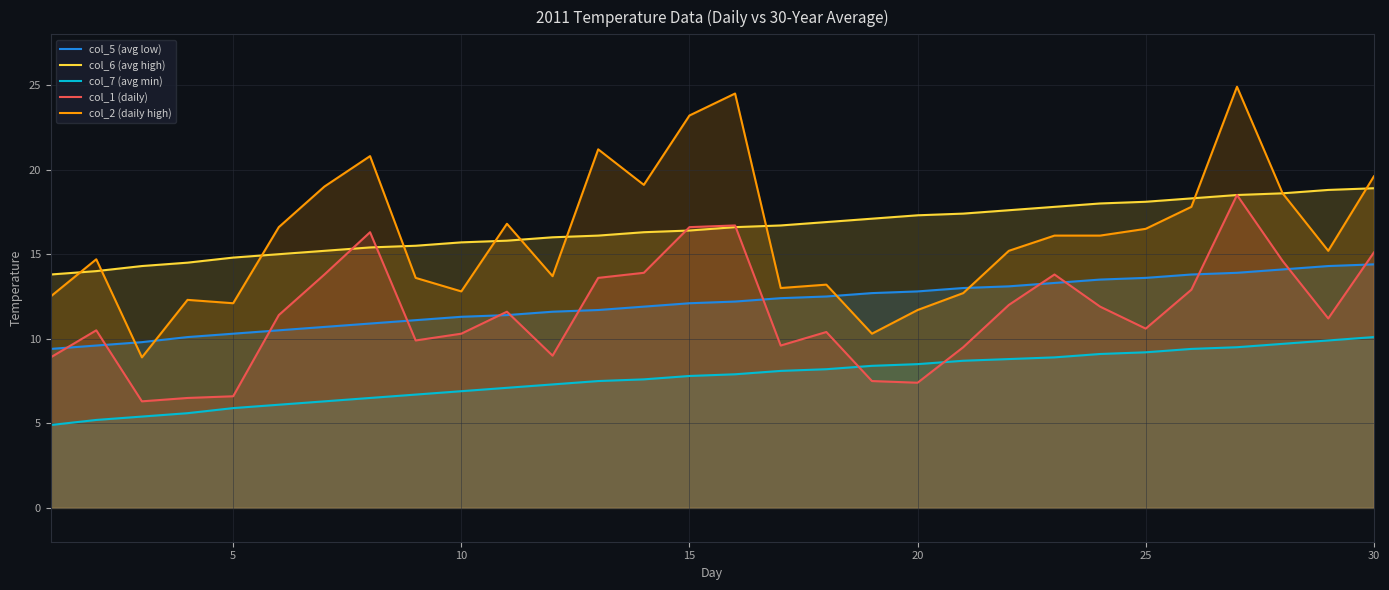

At how many categories does at least one series exceed 11?

30